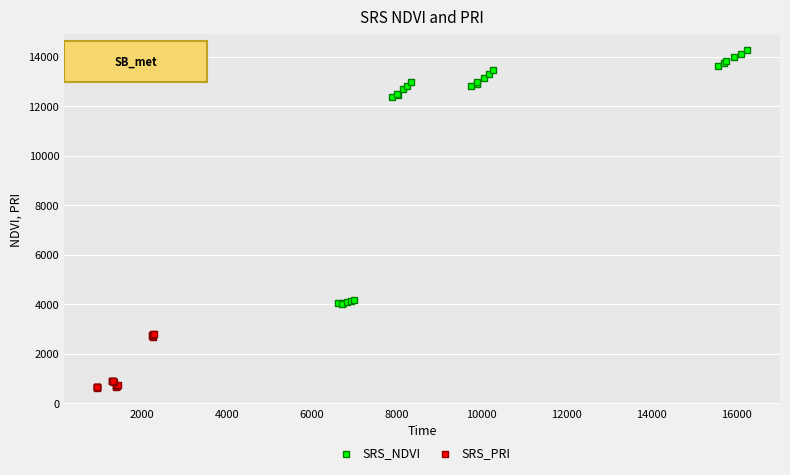

Which series has the widest spread of Y values?

SRS_NDVI